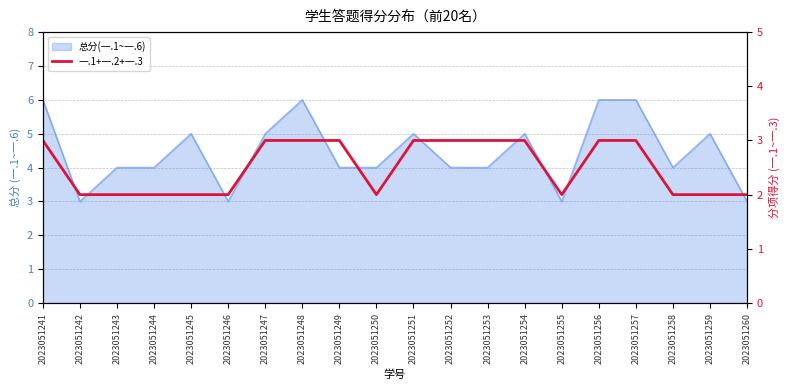

What is the change in value from 2023051252 to 2023051255?

-1